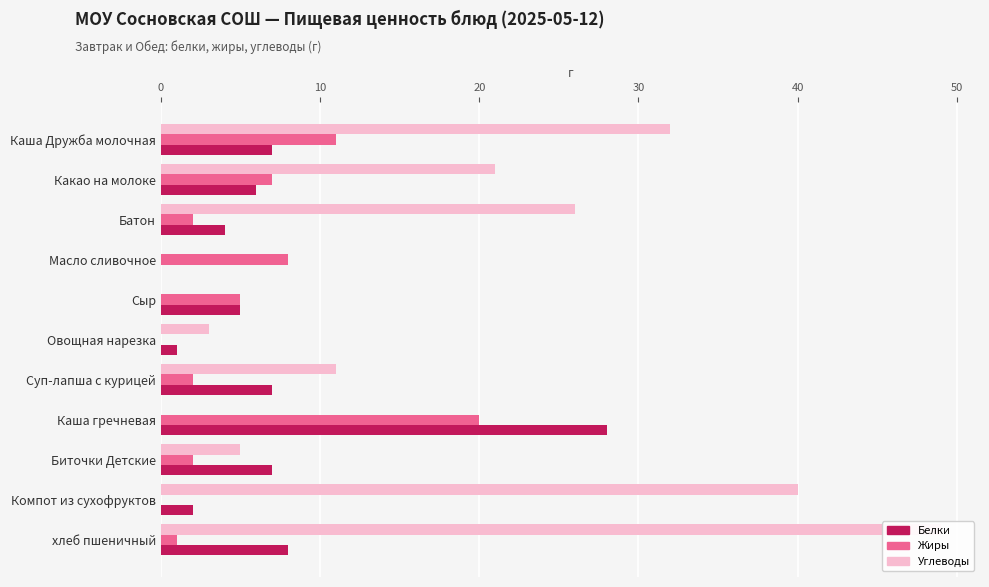

What are all the series names shown in the legend?

Белки, Жиры, Углеводы